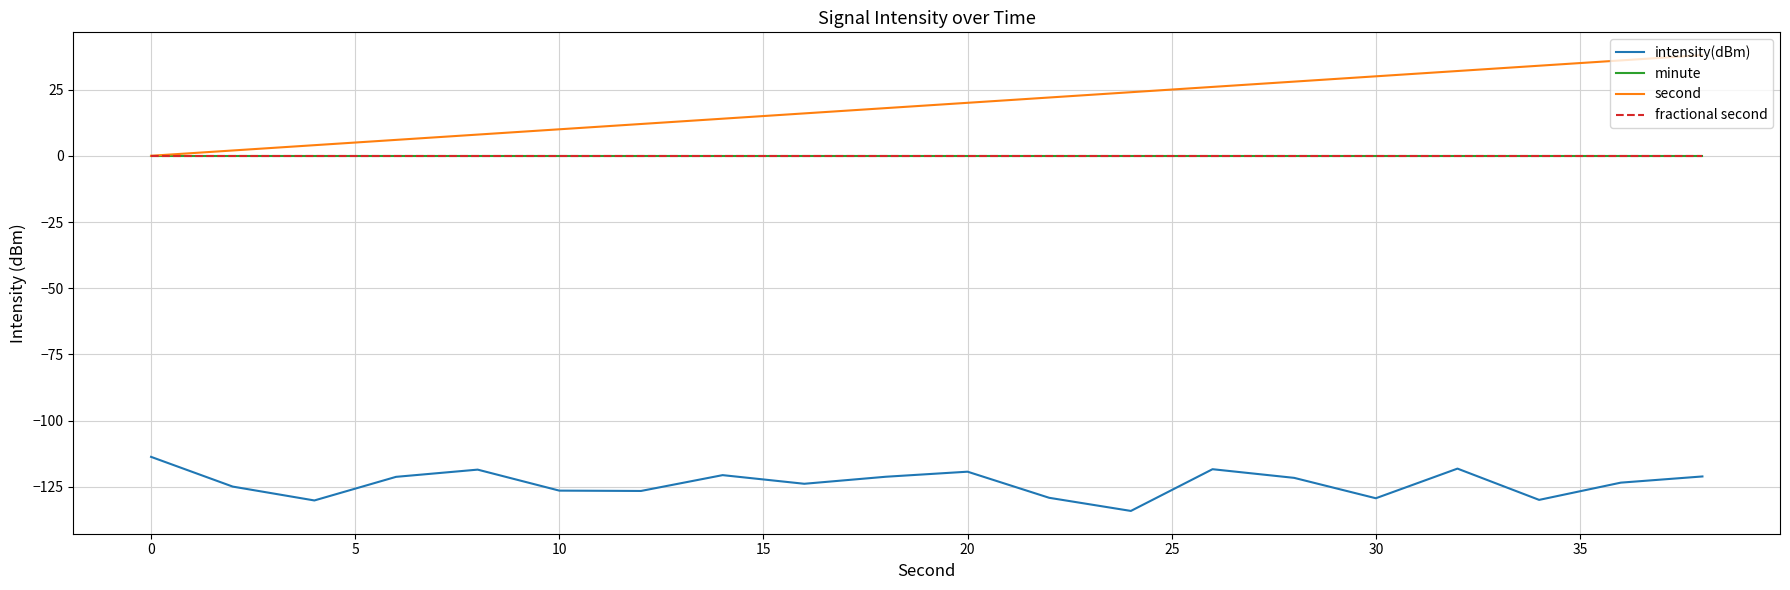

Which series has the widest spread of values?

second